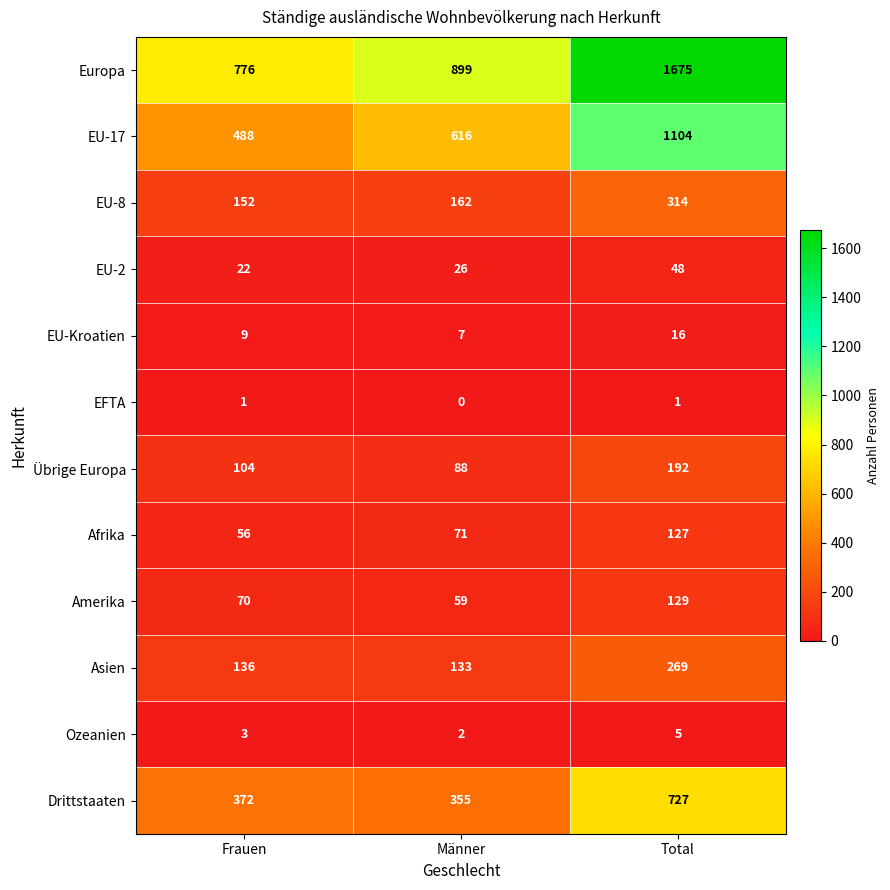

What is the total value across all series at Männer?

2418